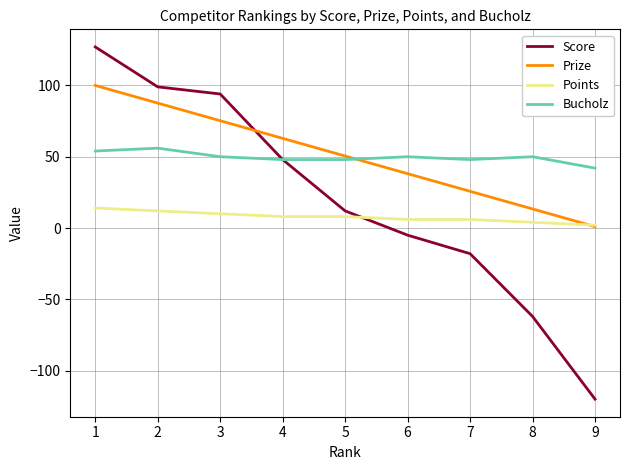

How many series are shown in this chart?

4